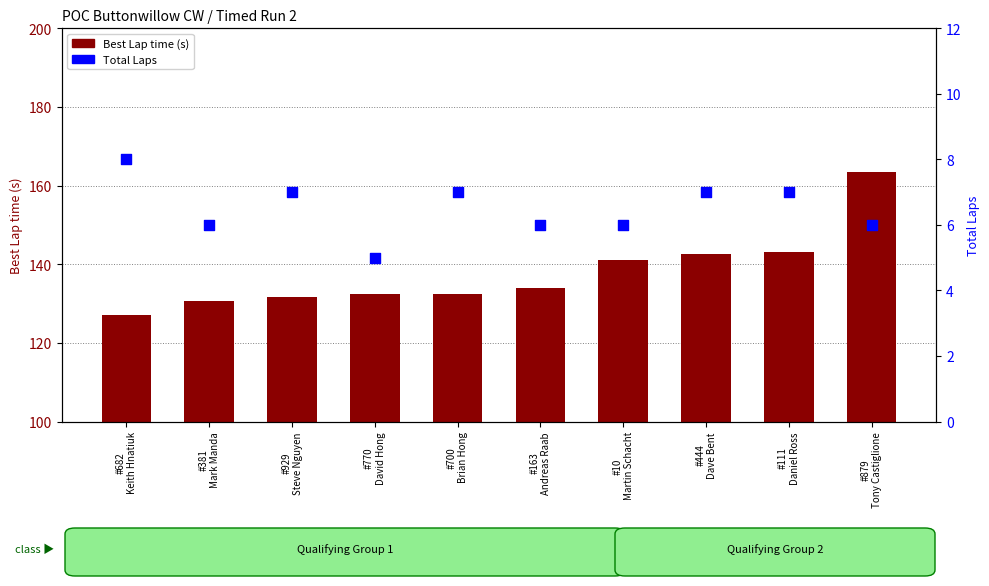

Is the value of Best Lap time at #10
Martin Schacht greater than the value of Total Laps at #700
Brian Hong?

Yes